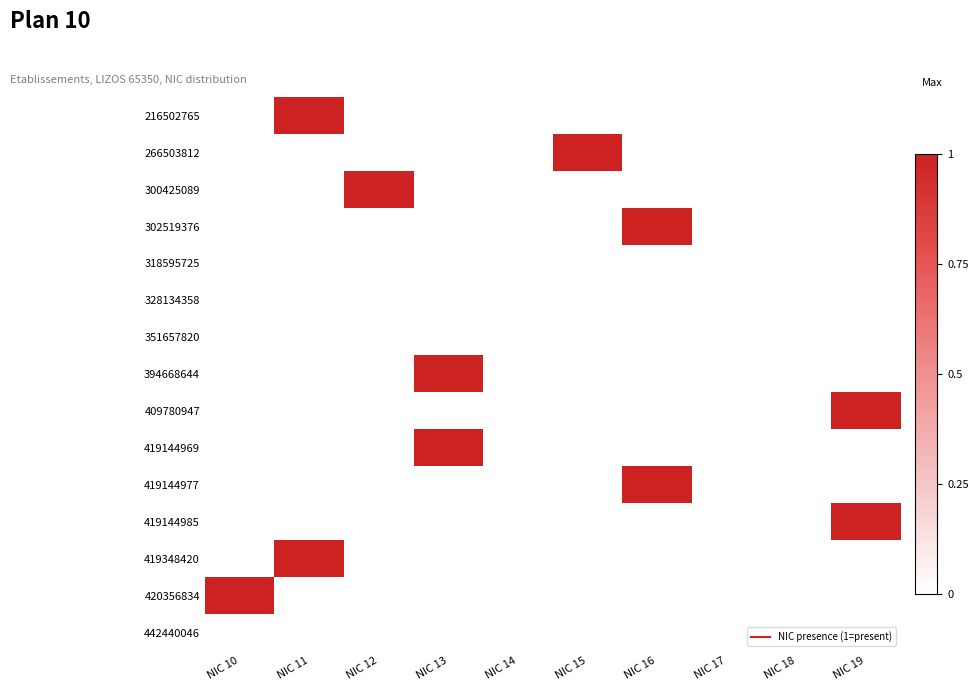

Reading left to right, transcribe all the data shown in this chart.

216502765: NIC 10=0	NIC 11=1	NIC 12=0	NIC 13=0	NIC 14=0	NIC 15=0	NIC 16=0	NIC 17=0	NIC 18=0	NIC 19=0
266503812: NIC 10=0	NIC 11=0	NIC 12=0	NIC 13=0	NIC 14=0	NIC 15=1	NIC 16=0	NIC 17=0	NIC 18=0	NIC 19=0
300425089: NIC 10=0	NIC 11=0	NIC 12=1	NIC 13=0	NIC 14=0	NIC 15=0	NIC 16=0	NIC 17=0	NIC 18=0	NIC 19=0
302519376: NIC 10=0	NIC 11=0	NIC 12=0	NIC 13=0	NIC 14=0	NIC 15=0	NIC 16=1	NIC 17=0	NIC 18=0	NIC 19=0
318595725: NIC 10=0	NIC 11=0	NIC 12=0	NIC 13=0	NIC 14=0	NIC 15=0	NIC 16=0	NIC 17=0	NIC 18=0	NIC 19=0
328134358: NIC 10=0	NIC 11=0	NIC 12=0	NIC 13=0	NIC 14=0	NIC 15=0	NIC 16=0	NIC 17=0	NIC 18=0	NIC 19=0
351657820: NIC 10=0	NIC 11=0	NIC 12=0	NIC 13=0	NIC 14=0	NIC 15=0	NIC 16=0	NIC 17=0	NIC 18=0	NIC 19=0
394668644: NIC 10=0	NIC 11=0	NIC 12=0	NIC 13=1	NIC 14=0	NIC 15=0	NIC 16=0	NIC 17=0	NIC 18=0	NIC 19=0
409780947: NIC 10=0	NIC 11=0	NIC 12=0	NIC 13=0	NIC 14=0	NIC 15=0	NIC 16=0	NIC 17=0	NIC 18=0	NIC 19=1
419144969: NIC 10=0	NIC 11=0	NIC 12=0	NIC 13=1	NIC 14=0	NIC 15=0	NIC 16=0	NIC 17=0	NIC 18=0	NIC 19=0
419144977: NIC 10=0	NIC 11=0	NIC 12=0	NIC 13=0	NIC 14=0	NIC 15=0	NIC 16=1	NIC 17=0	NIC 18=0	NIC 19=0
419144985: NIC 10=0	NIC 11=0	NIC 12=0	NIC 13=0	NIC 14=0	NIC 15=0	NIC 16=0	NIC 17=0	NIC 18=0	NIC 19=1
419348420: NIC 10=0	NIC 11=1	NIC 12=0	NIC 13=0	NIC 14=0	NIC 15=0	NIC 16=0	NIC 17=0	NIC 18=0	NIC 19=0
420356834: NIC 10=1	NIC 11=0	NIC 12=0	NIC 13=0	NIC 14=0	NIC 15=0	NIC 16=0	NIC 17=0	NIC 18=0	NIC 19=0
442440046: NIC 10=0	NIC 11=0	NIC 12=0	NIC 13=0	NIC 14=0	NIC 15=0	NIC 16=0	NIC 17=0	NIC 18=0	NIC 19=0